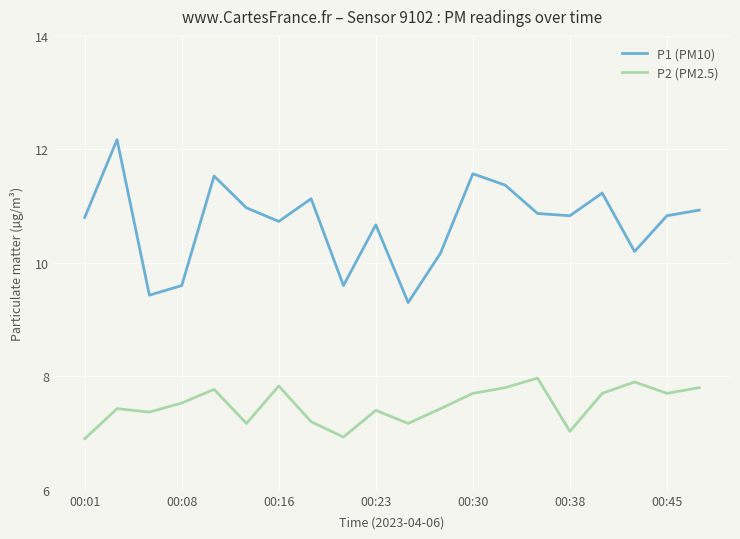

Reading right to left, transcribe all the data shown in this chart.

P1 (PM10): 10.9	10.8	10.2	11.2	10.8	10.9	11.4	11.6	10.2	9.3	10.7	9.6	11.1	10.7	11.0	11.5	9.6	9.4	12.2	10.8
P2 (PM2.5): 7.8	7.7	7.9	7.7	7.0	8.0	7.8	7.7	7.4	7.2	7.4	6.9	7.2	7.8	7.2	7.8	7.5	7.4	7.4	6.9